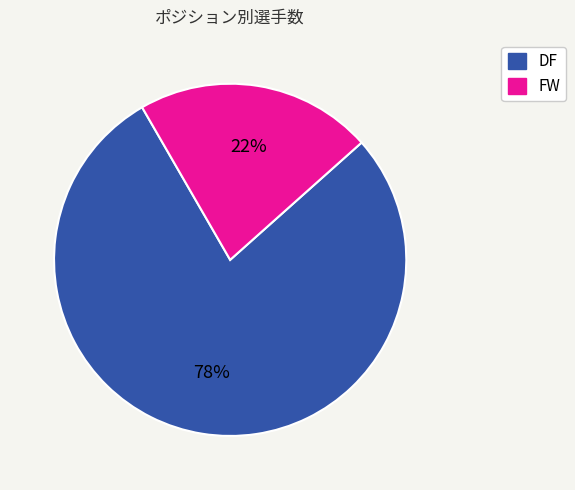

Does DF account for over 50% of the chart?

Yes